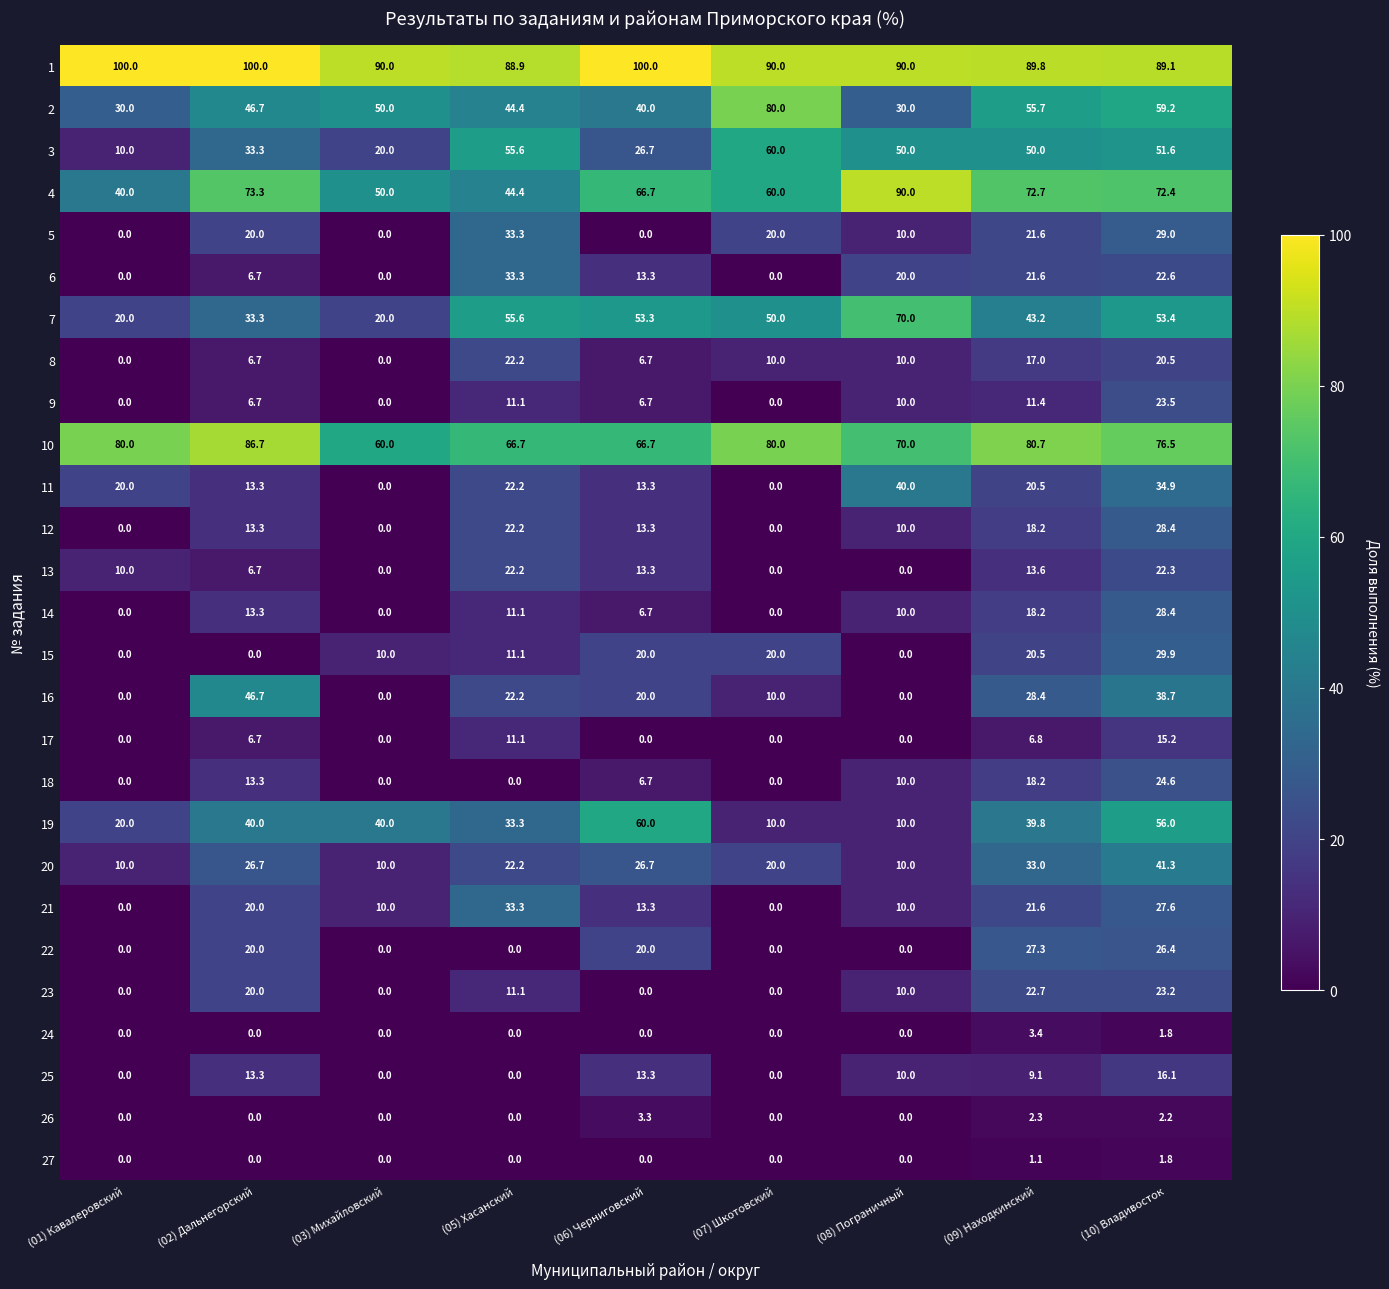

What is the difference between the maximum and minimum values in the 5 series?

33.3